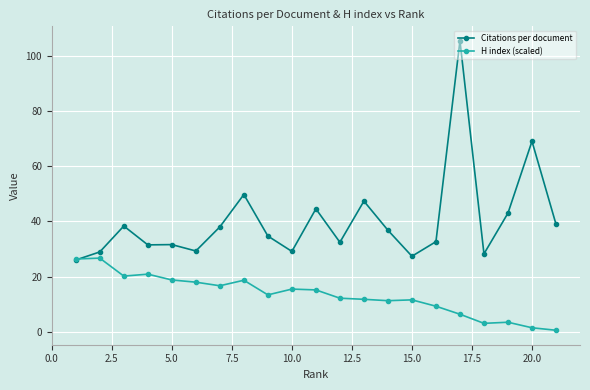

Rank the series by their average value, from highest to lowest.

Citations per document, H index (scaled)